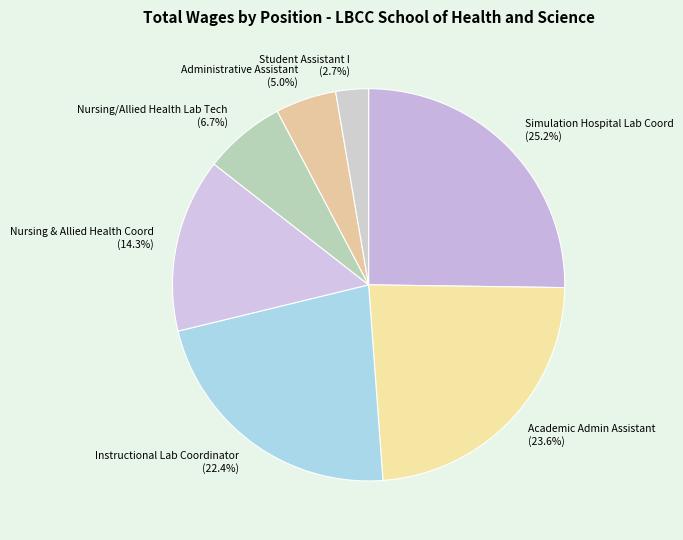

How many slices are in this pie chart?

7